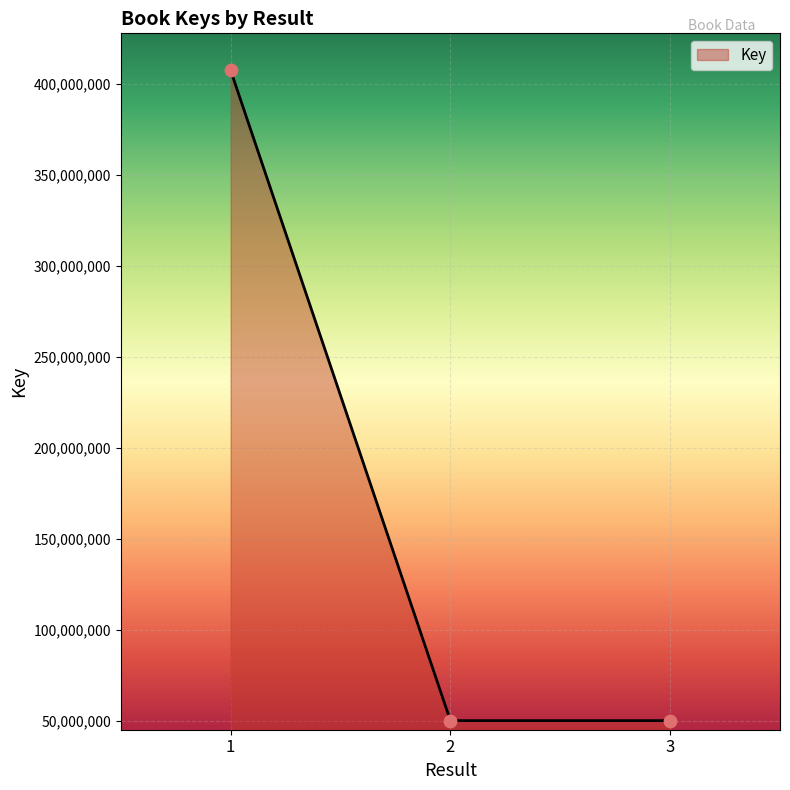

Which has a higher value, 2 or 1?

1